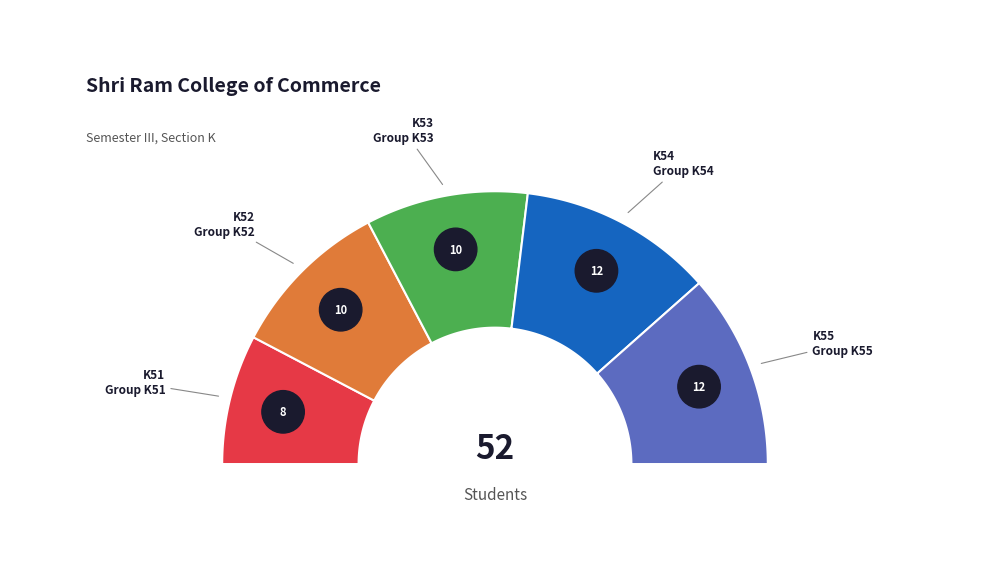

What is the total percentage of K52 and K55?

42.3%